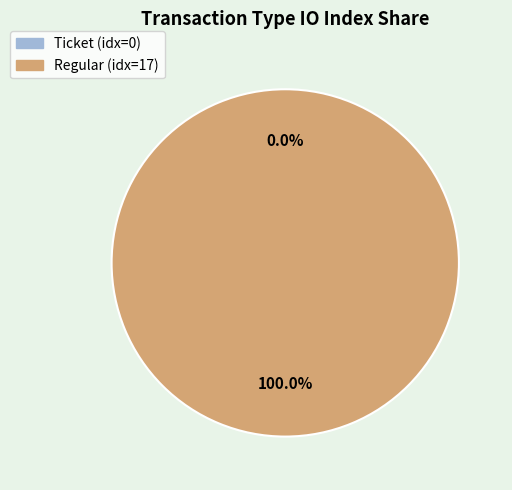

Which slice represents more than half of the pie?

Regular